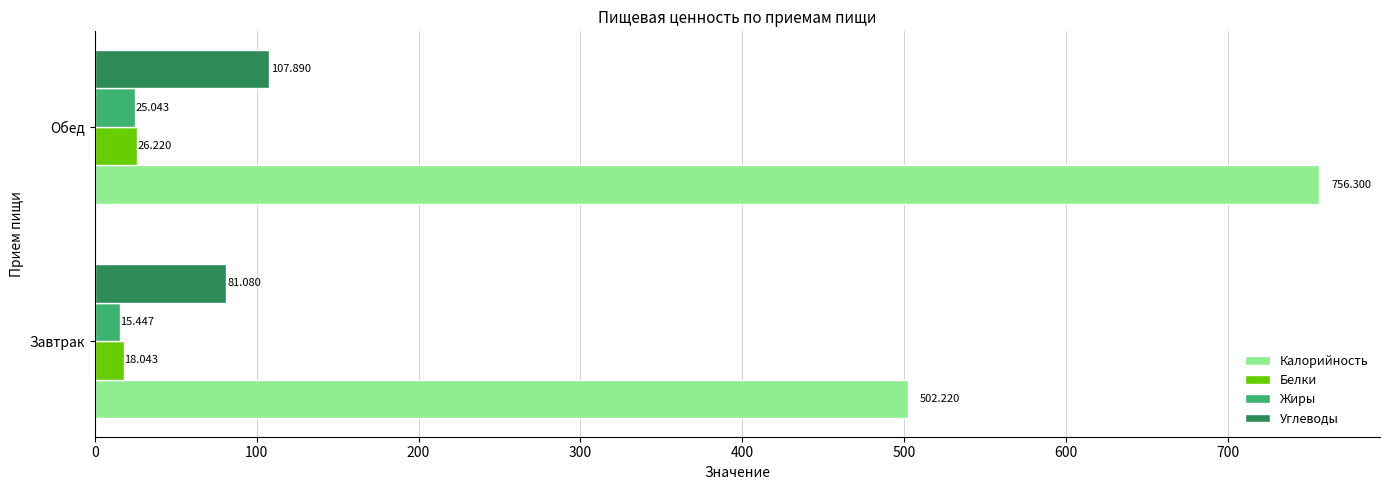

Which series has the largest range (max minus min)?

Калорийность